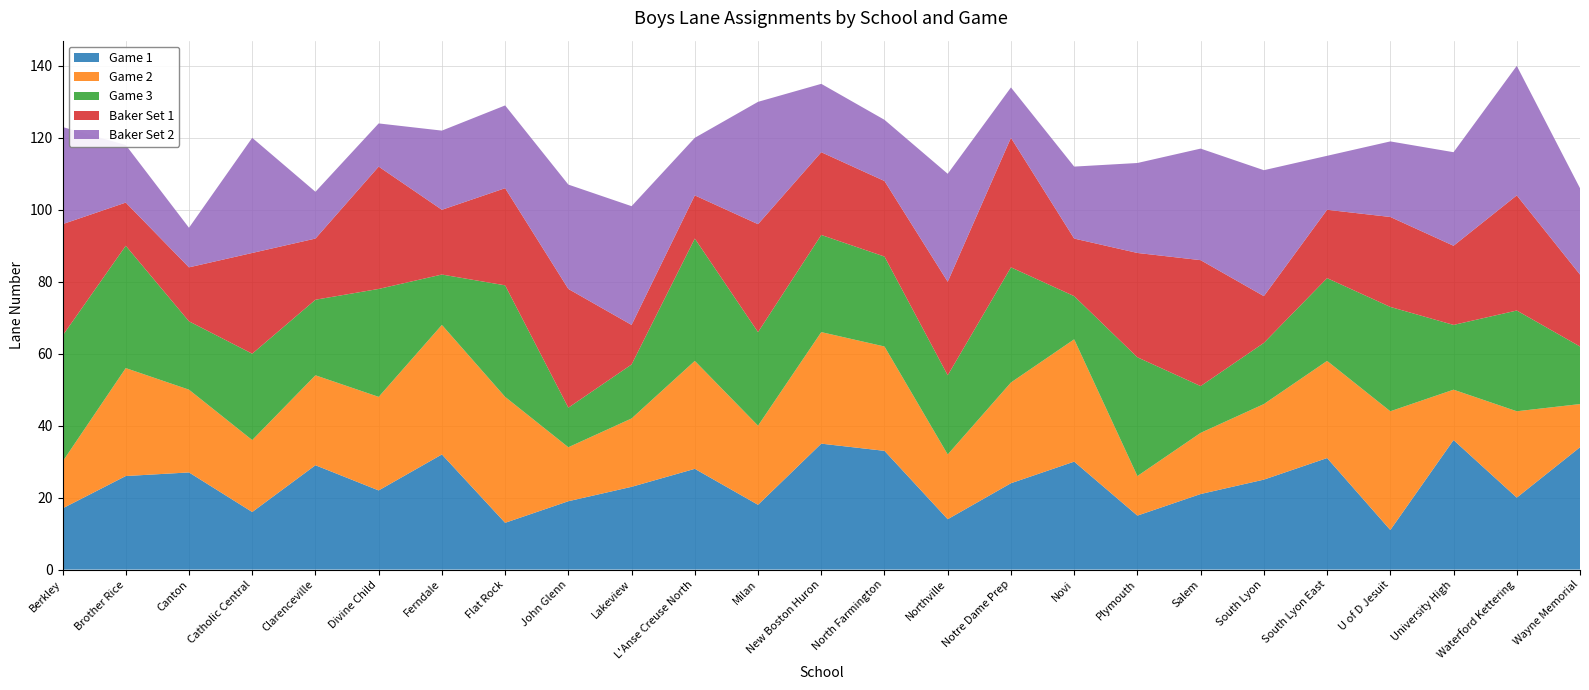

Reading left to right, extract all data points from this chart.

Game 1: Berkley=17	Brother Rice=26	Canton=27	Catholic Central=16	Clarenceville=29	Divine Child=22	Ferndale=32	Flat Rock=13	John Glenn=19	Lakeview=23	L'Anse Creuse North=28	Milan=18	New Boston Huron=35	North Farmington=33	Northville=14	Notre Dame Prep=24	Novi=30	Plymouth=15	Salem=21	South Lyon=25	South Lyon East=31	U of D Jesuit=11	University High=36	Waterford Kettering=20	Wayne Memorial=34
Game 2: Berkley=13	Brother Rice=30	Canton=23	Catholic Central=20	Clarenceville=25	Divine Child=26	Ferndale=36	Flat Rock=35	John Glenn=15	Lakeview=19	L'Anse Creuse North=30	Milan=22	New Boston Huron=31	North Farmington=29	Northville=18	Notre Dame Prep=28	Novi=34	Plymouth=11	Salem=17	South Lyon=21	South Lyon East=27	U of D Jesuit=33	University High=14	Waterford Kettering=24	Wayne Memorial=12
Game 3: Berkley=35	Brother Rice=34	Canton=19	Catholic Central=24	Clarenceville=21	Divine Child=30	Ferndale=14	Flat Rock=31	John Glenn=11	Lakeview=15	L'Anse Creuse North=34	Milan=26	New Boston Huron=27	North Farmington=25	Northville=22	Notre Dame Prep=32	Novi=12	Plymouth=33	Salem=13	South Lyon=17	South Lyon East=23	U of D Jesuit=29	University High=18	Waterford Kettering=28	Wayne Memorial=16
Baker Set 1: Berkley=31	Brother Rice=12	Canton=15	Catholic Central=28	Clarenceville=17	Divine Child=34	Ferndale=18	Flat Rock=27	John Glenn=33	Lakeview=11	L'Anse Creuse North=12	Milan=30	New Boston Huron=23	North Farmington=21	Northville=26	Notre Dame Prep=36	Novi=16	Plymouth=29	Salem=35	South Lyon=13	South Lyon East=19	U of D Jesuit=25	University High=22	Waterford Kettering=32	Wayne Memorial=20
Baker Set 2: Berkley=27	Brother Rice=16	Canton=11	Catholic Central=32	Clarenceville=13	Divine Child=12	Ferndale=22	Flat Rock=23	John Glenn=29	Lakeview=33	L'Anse Creuse North=16	Milan=34	New Boston Huron=19	North Farmington=17	Northville=30	Notre Dame Prep=14	Novi=20	Plymouth=25	Salem=31	South Lyon=35	South Lyon East=15	U of D Jesuit=21	University High=26	Waterford Kettering=36	Wayne Memorial=24